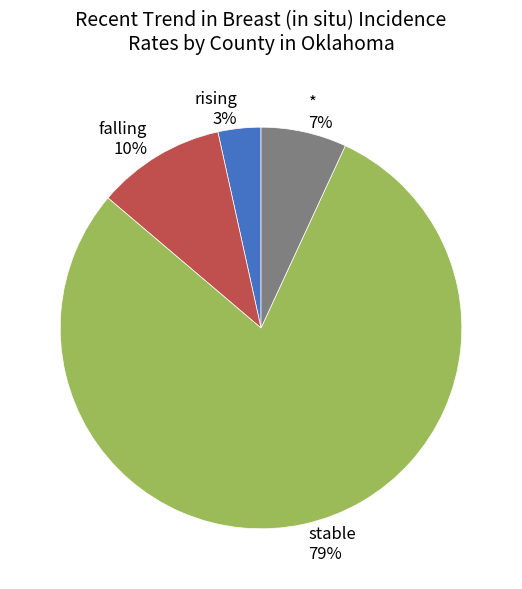

To the nearest percent, what portion does rising 3% represent?

3%